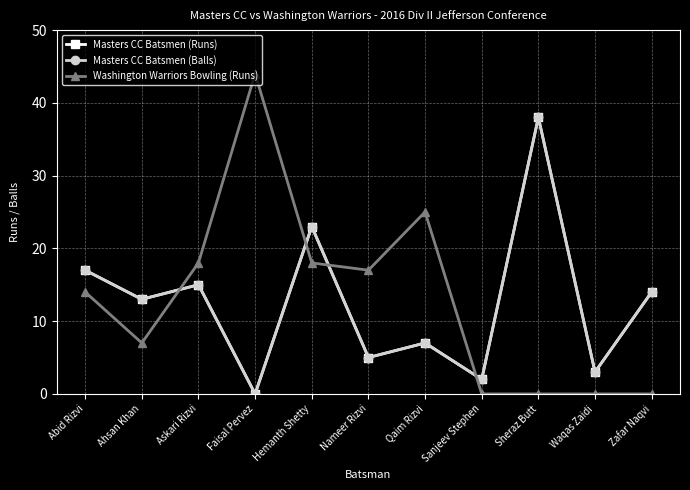

Reading right to left, transcribe all the data shown in this chart.

Masters CC Batsmen (Runs): 14	3	38	2	7	5	23	0	15	13	17
Masters CC Batsmen (Balls): 14	3	38	2	7	5	23	0	15	13	17
Washington Warriors Bowling (Runs): 0	0	0	0	25	17	18	44	18	7	14